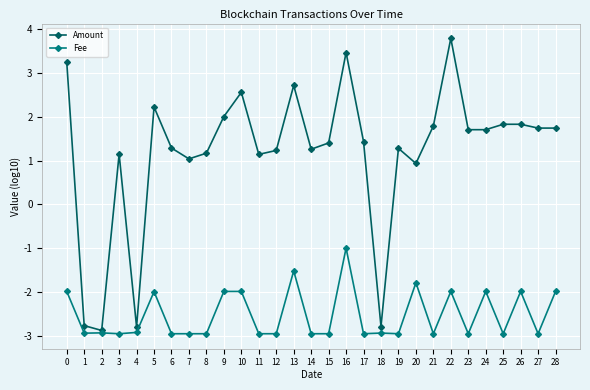

Which series has the largest total across all categories?

Amount